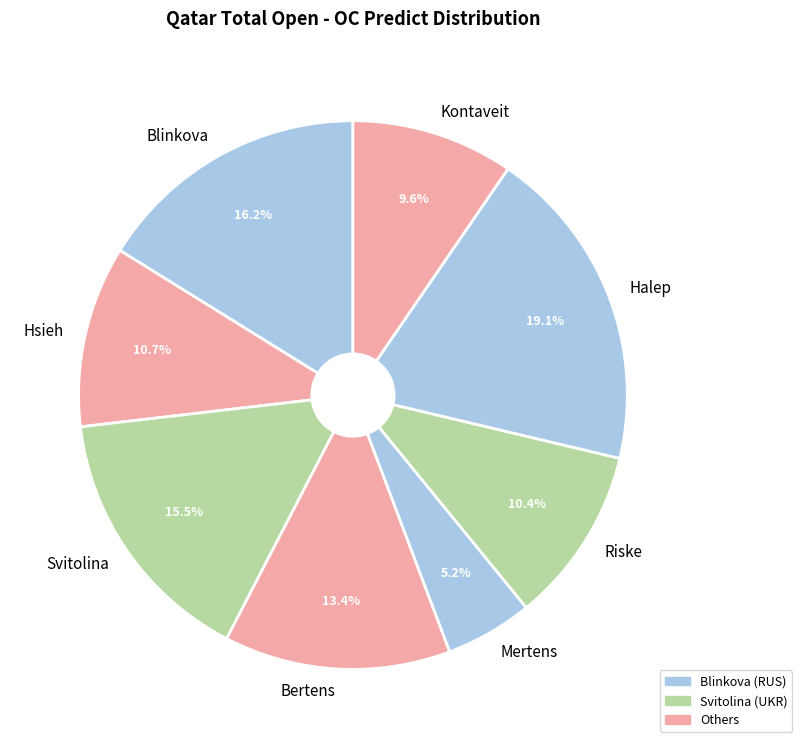

Count the number of slices in the pie.

8